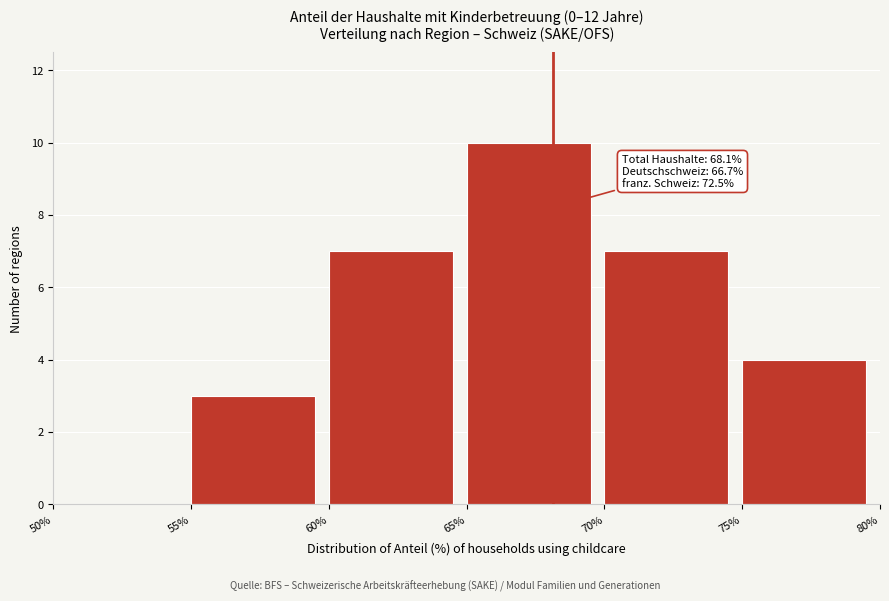

Over which range of the x-axis is the bar tallest?

65% to 70%